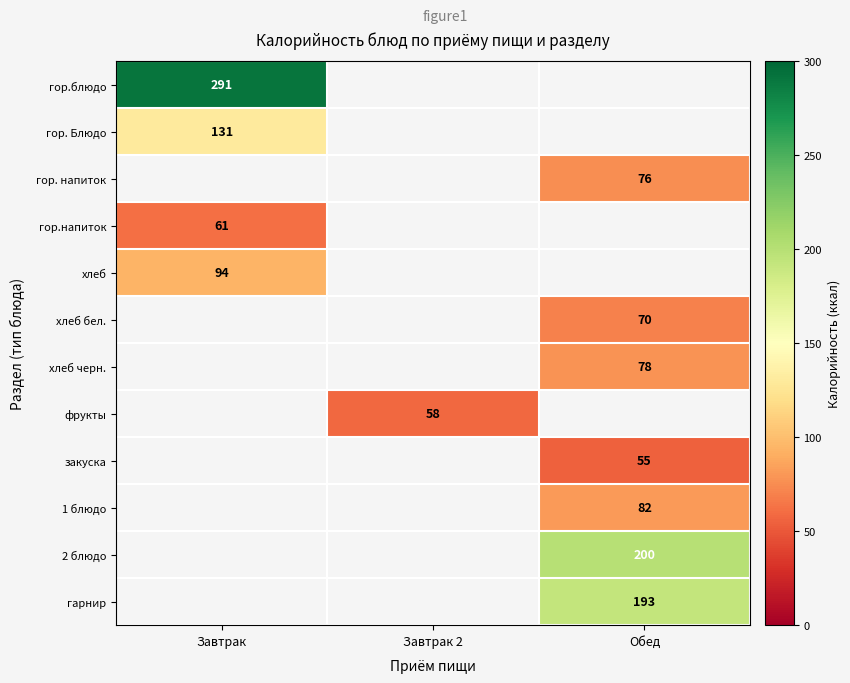

True or false: гор.блюдо has a value of 198 at Завтрак.

False